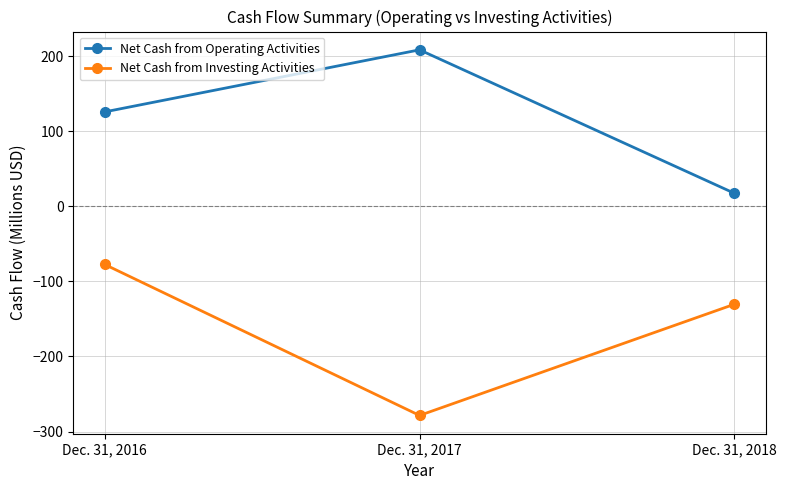

What is the sum of all Net Cash from Operating Activities values?

351.7